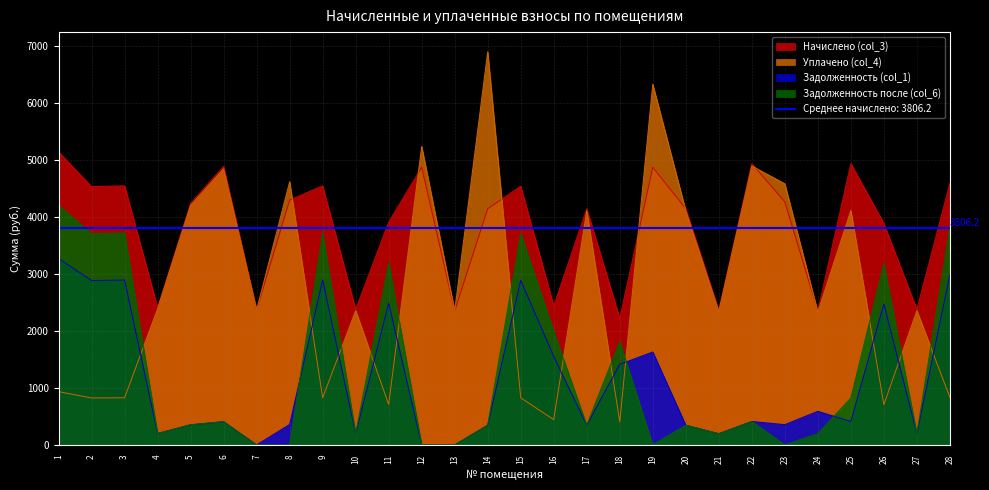

How many data points in Задолженность (col_1) are above 410?

14